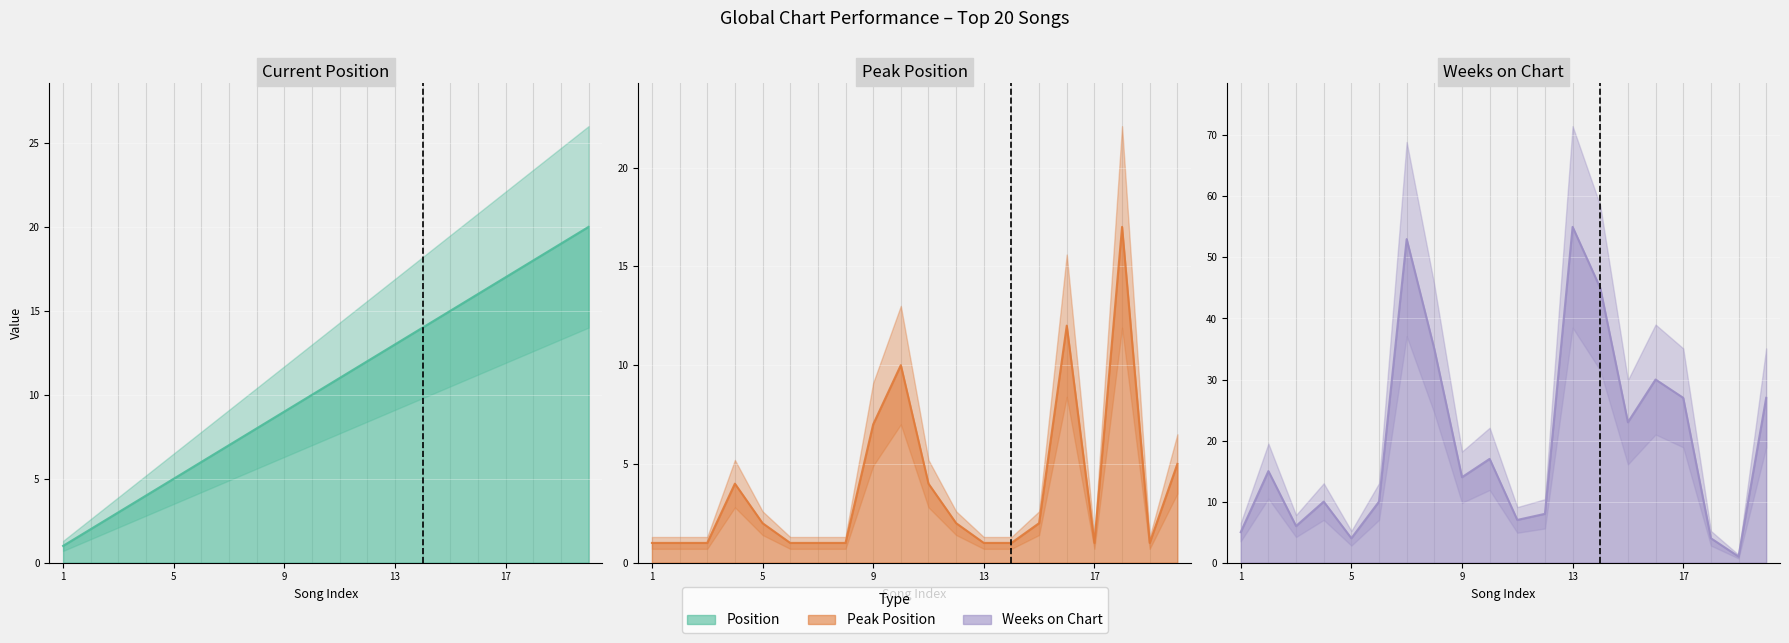

What is the highest value of the Peak Position series?

17